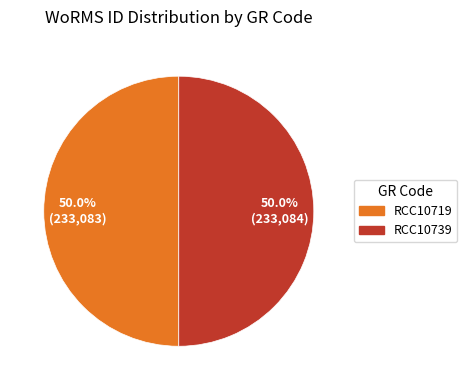

Approximately how many times larger is the value at RCC10739 compared to RCC10719?

1.0